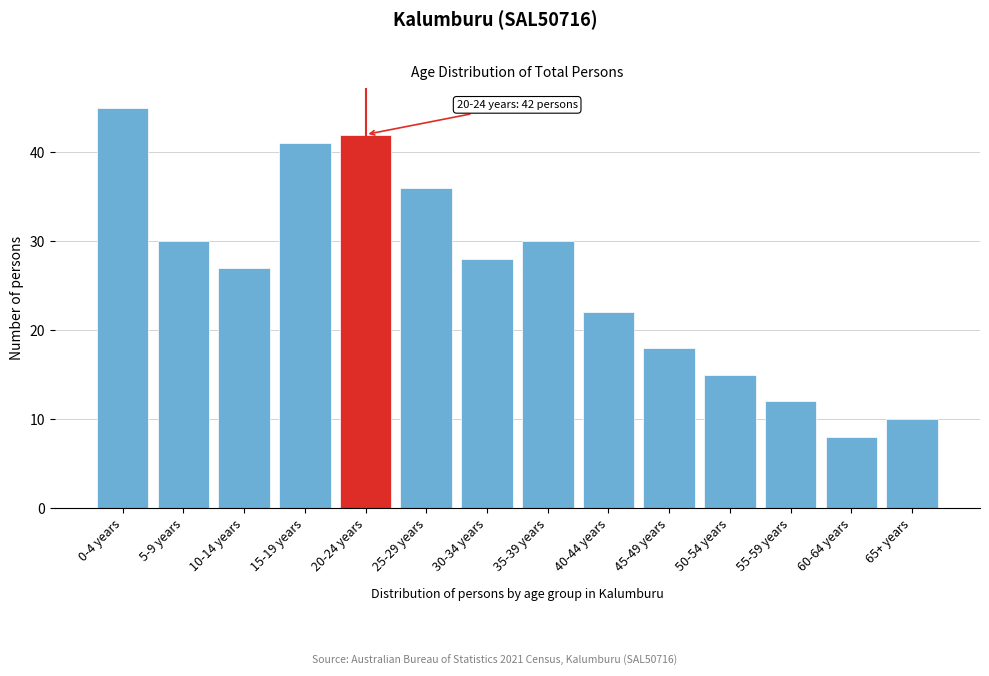

Reading right to left, transcribe all the data shown in this chart.

65+ years=10	60-64 years=8	55-59 years=12	50-54 years=15	45-49 years=18	40-44 years=22	35-39 years=30	30-34 years=28	25-29 years=36	20-24 years=42	15-19 years=41	10-14 years=27	5-9 years=30	0-4 years=45